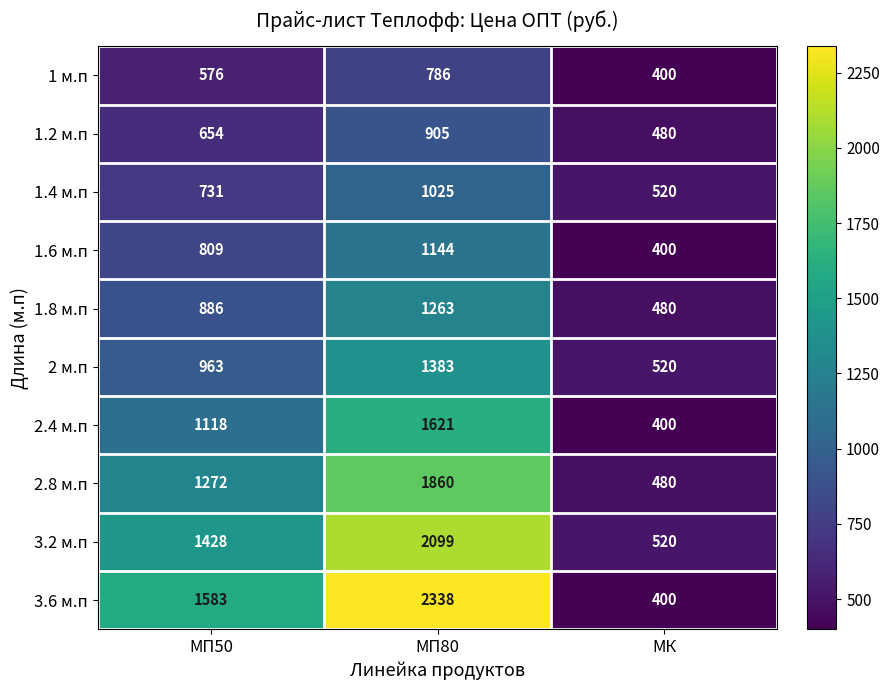

At how many categories does at least one series exceed 1623?

1